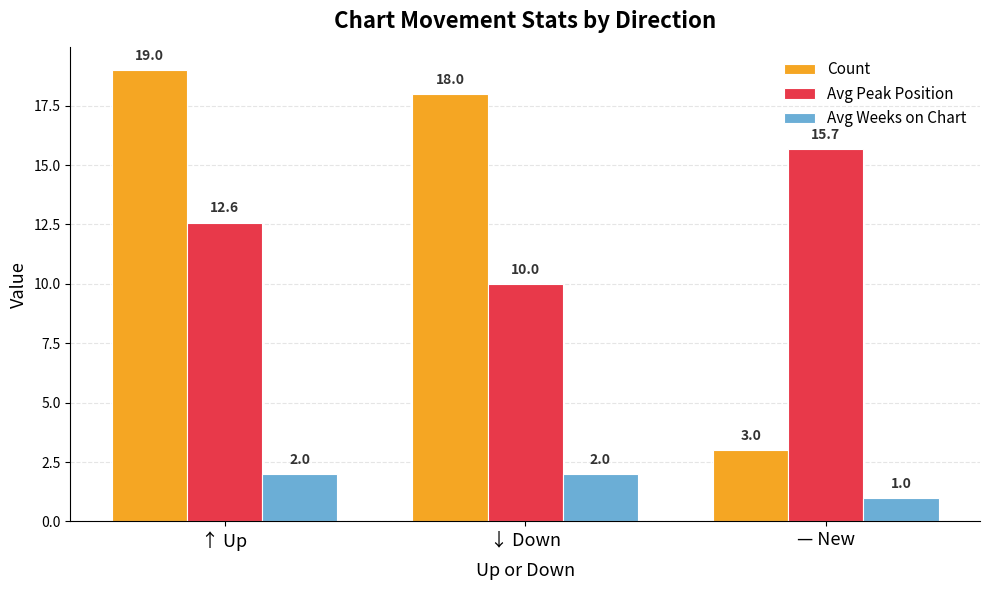

What is the label of the 1st bar from the left?

↑ Up